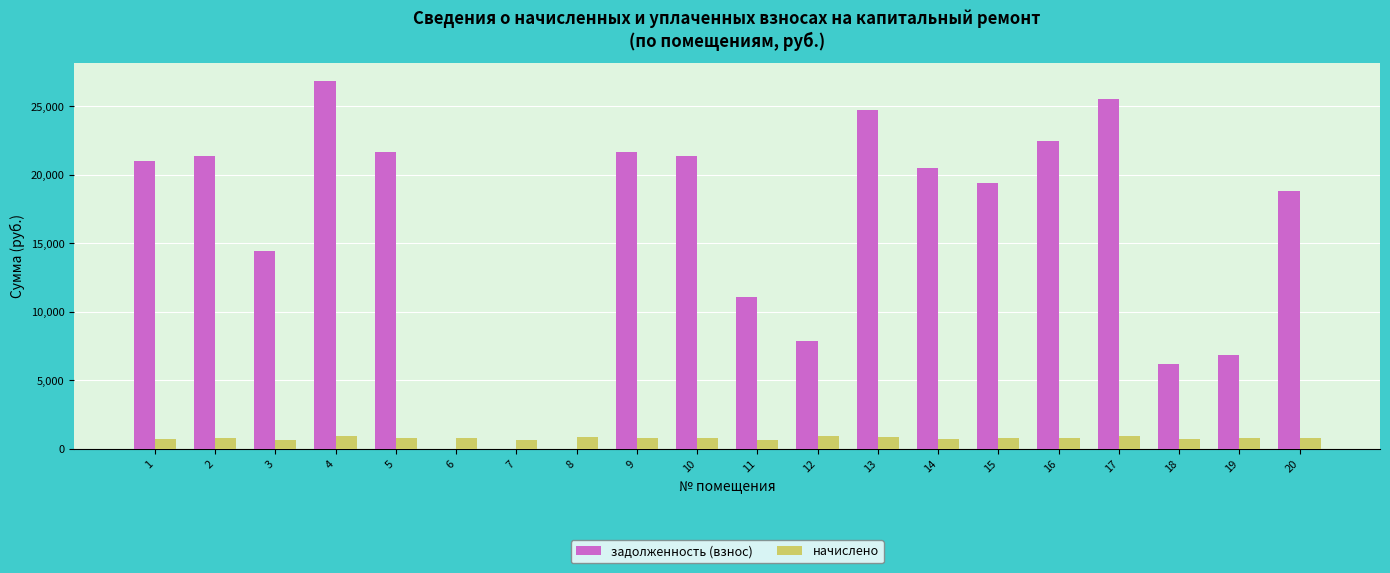

Is the value of задолженность (взнос) at 7 greater than the value of начислено at 20?

No